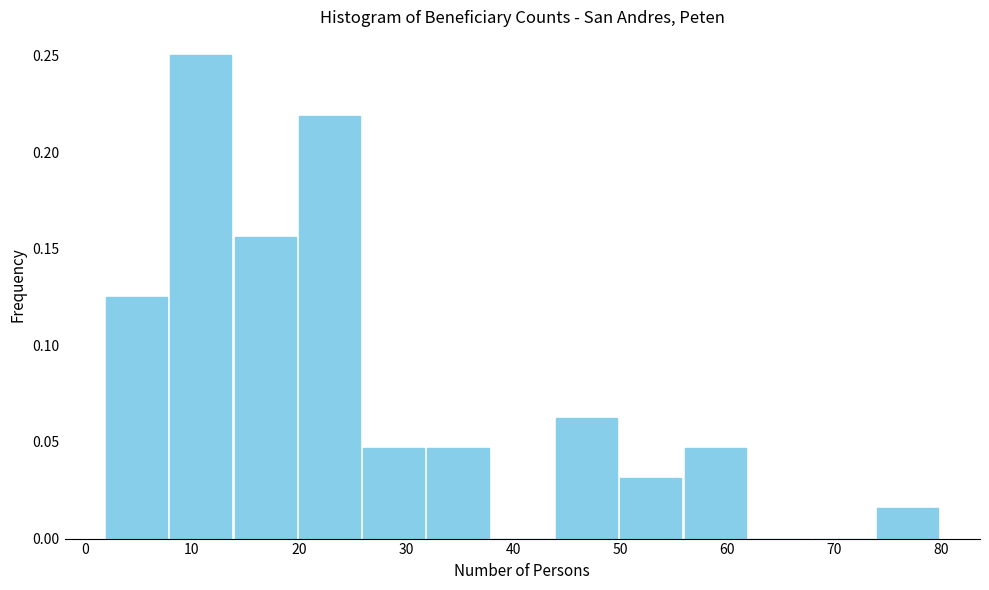

Reading left to right, list every bar in this chart as the range it spans on the x-axis followed by its height. The values are not printed on the chart, so give them approximately, as read against the axis.

2 to 8: 0.125
8 to 14: 0.250
14 to 20: 0.155
20 to 26: 0.220
26 to 32: 0.045
32 to 38: 0.045
38 to 44: 0
44 to 50: 0.065
50 to 56: 0.030
56 to 62: 0.045
62 to 68: 0
68 to 74: 0
74 to 80: 0.015